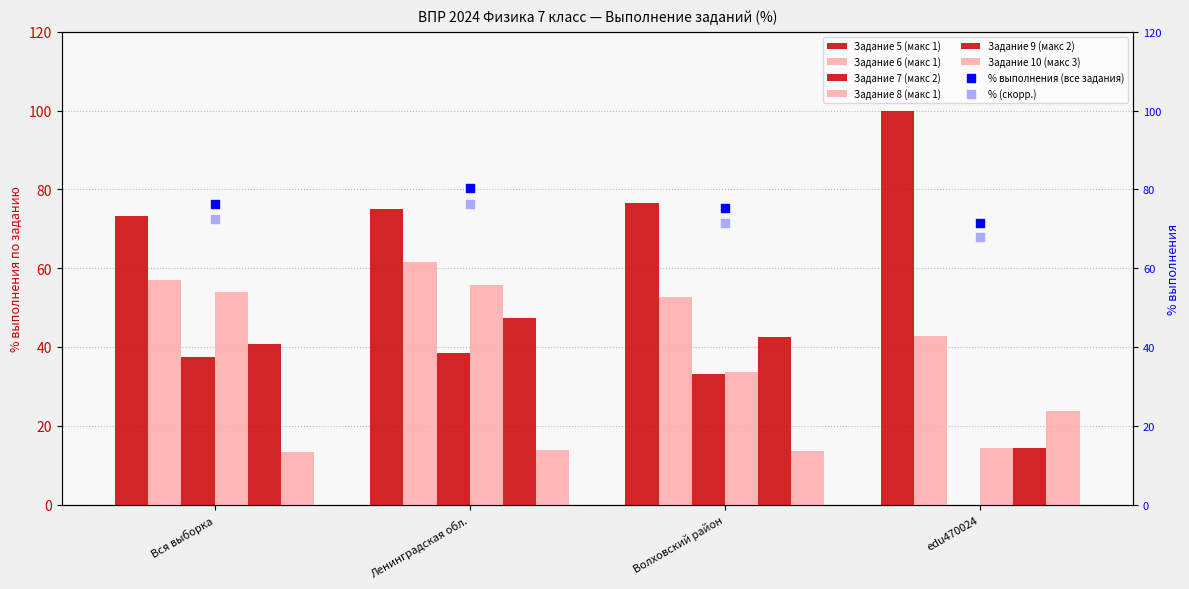

Which series reaches the maximum Y coordinate?

Задание 5 (макс 1)